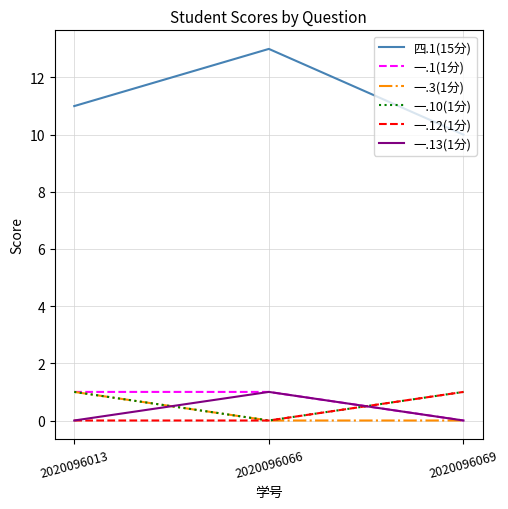

The 一.3(1分) series shows 1 at 2020096013. True or false?

True